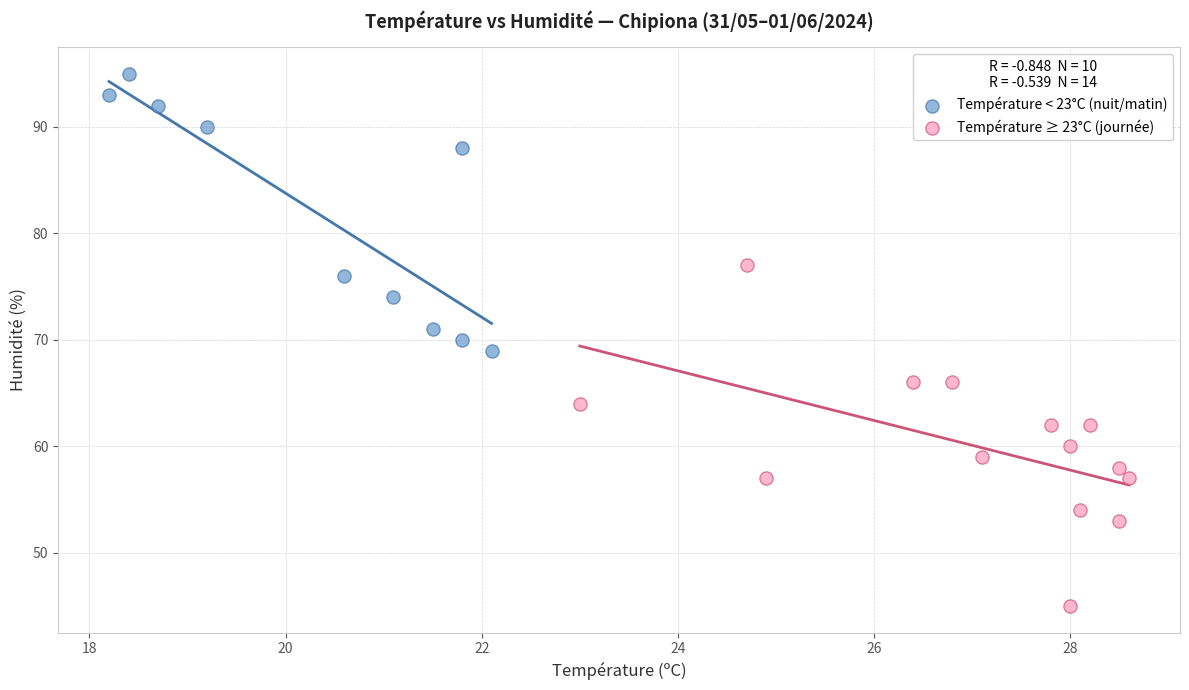

Which series contains the lowest Y value?

Température ≥ 23°C (journée)